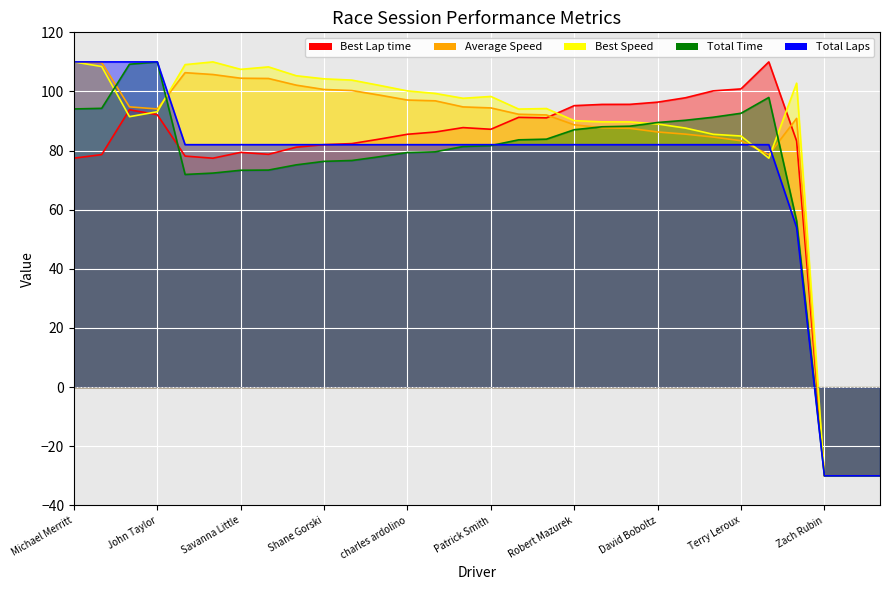

What is the average value of the Total Laps series?

73.6